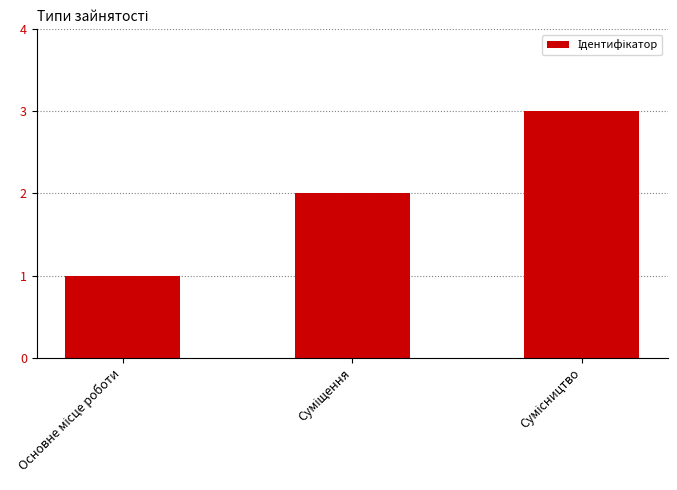

What is the maximum value shown in the chart?

3